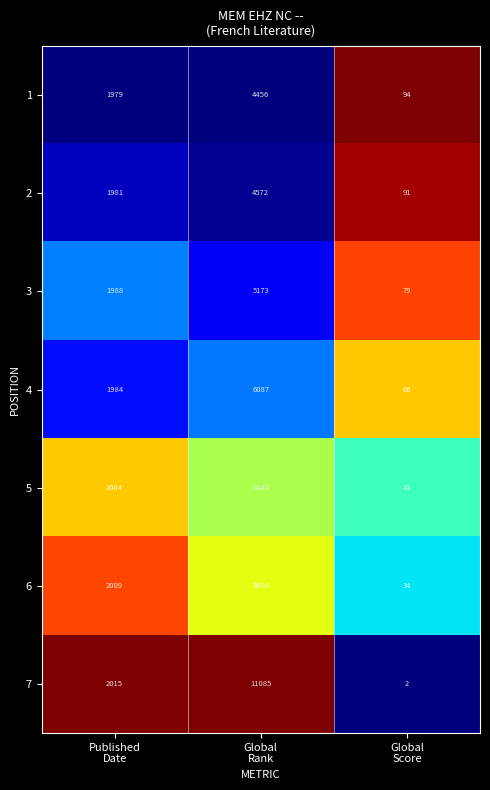

What is the average value of the 7 series?

4367